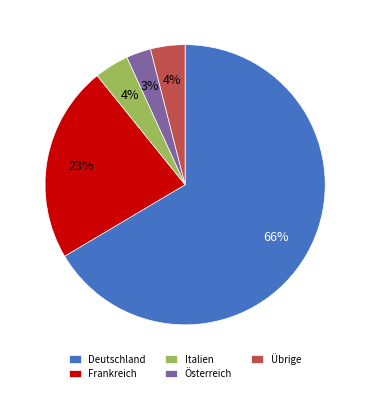

Is it true that Frankreich is 32% of the pie?

False